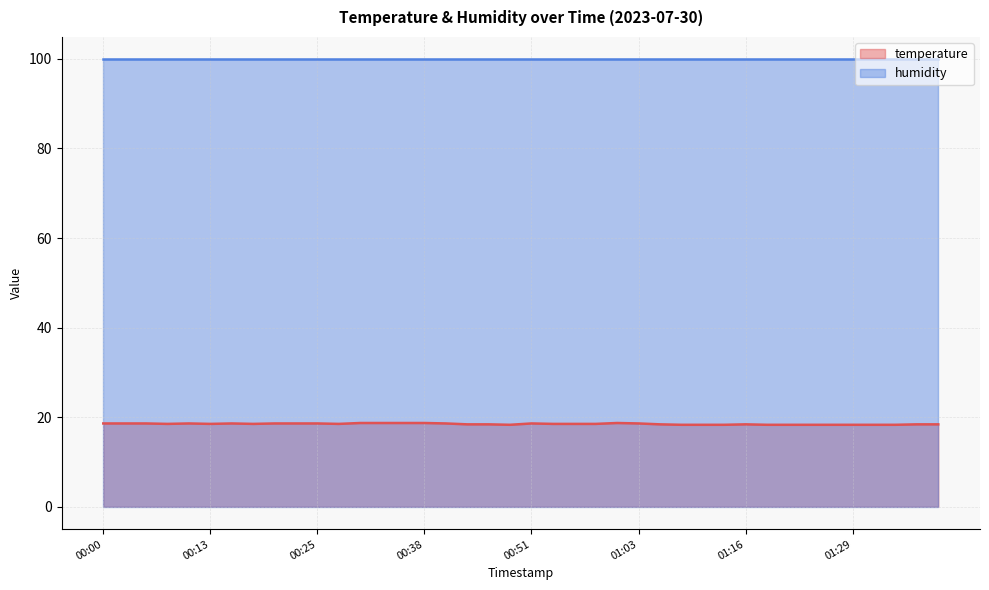

How many categories are shown in the chart?

40